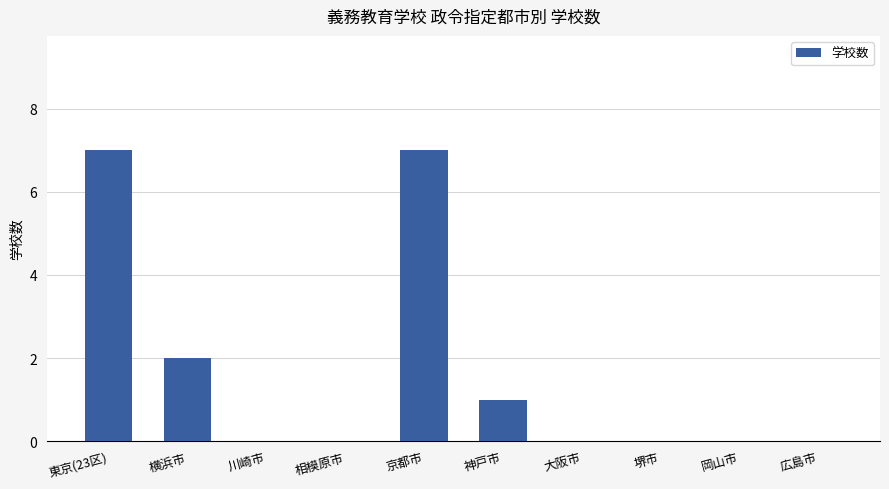

How many data points does each series have?

10